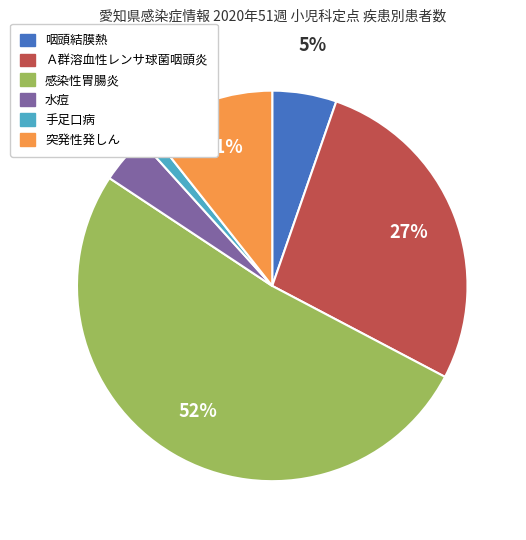

True or false: Ａ群溶血性レンサ球菌咽頭炎 accounts for 27% of the total.

True